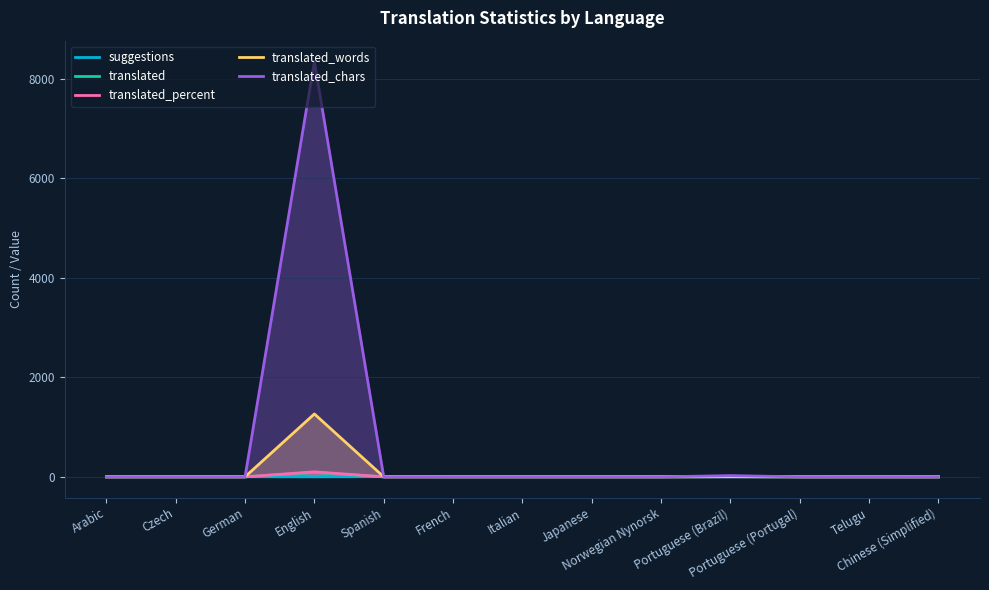

Reading left to right, transcribe all the data shown in this chart.

suggestions: 1.0	2.0	1.0	0.0	3.0	2.0	2.0	2.0	1.0	2.0	0.0	1.0	0.0
translated: 0.0	0.0	0.0	87.0	0.0	0.0	0.0	0.0	0.0	1.0	0.0	0.0	0.0
translated_percent: 0.0	0.0	0.0	100.0	0.0	0.0	0.0	0.0	0.0	1.2	0.0	0.0	0.0
translated_words: 0.0	0.0	0.0	1264.0	0.0	0.0	0.0	0.0	0.0	4.0	0.0	0.0	0.0
translated_chars: 0.0	0.0	0.0	8351.0	0.0	0.0	0.0	0.0	0.0	24.0	0.0	0.0	0.0